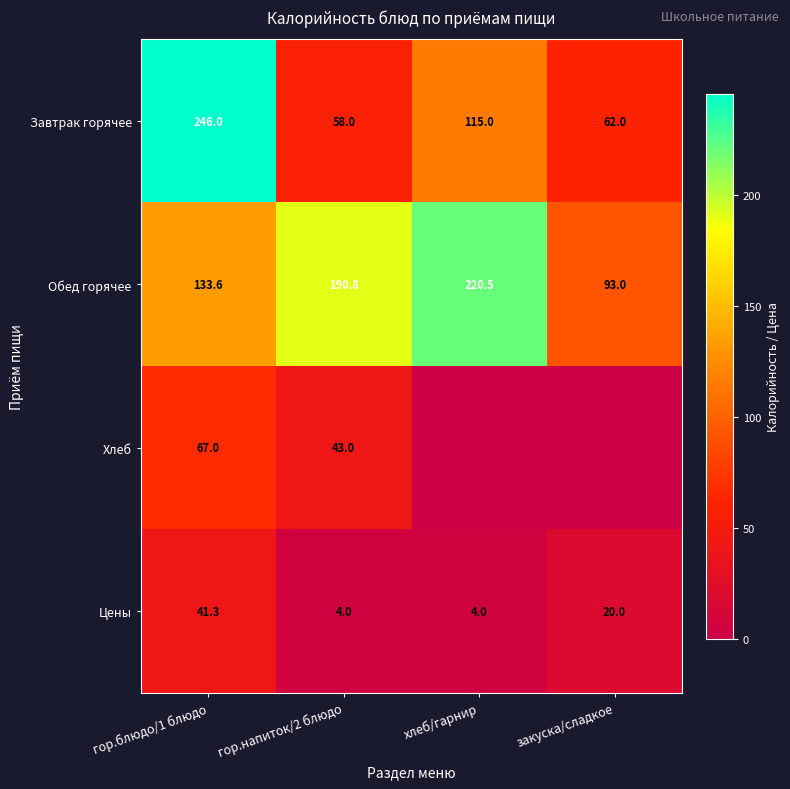

Rank the categories by Завтрак горячее value from highest to lowest.

гор.блюдо/1 блюдо, хлеб/гарнир, закуска/сладкое, гор.напиток/2 блюдо